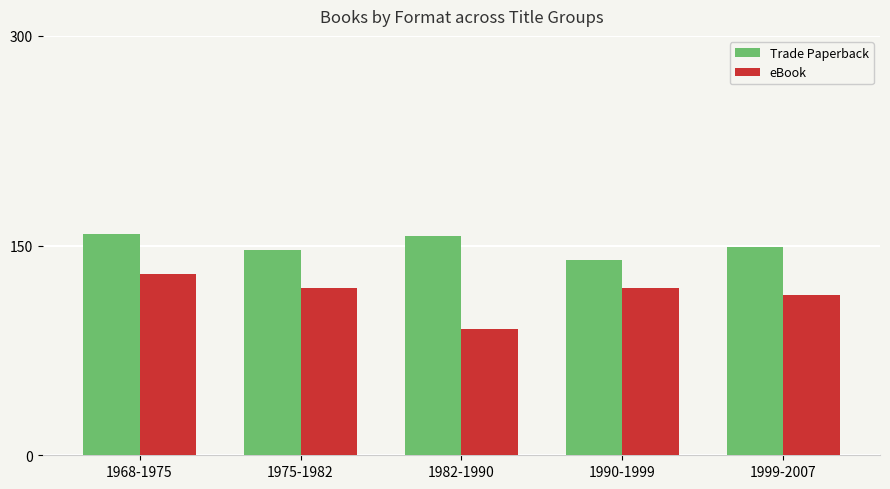

At how many categories does at least one series exceed 114?

5